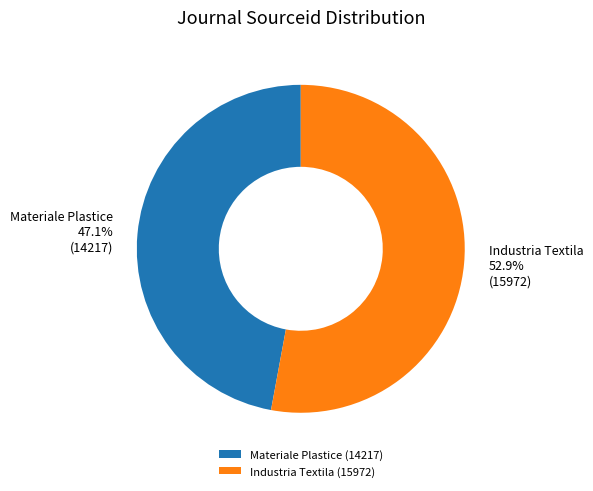

How much of the chart is everything except Industria Textila?

47.1%